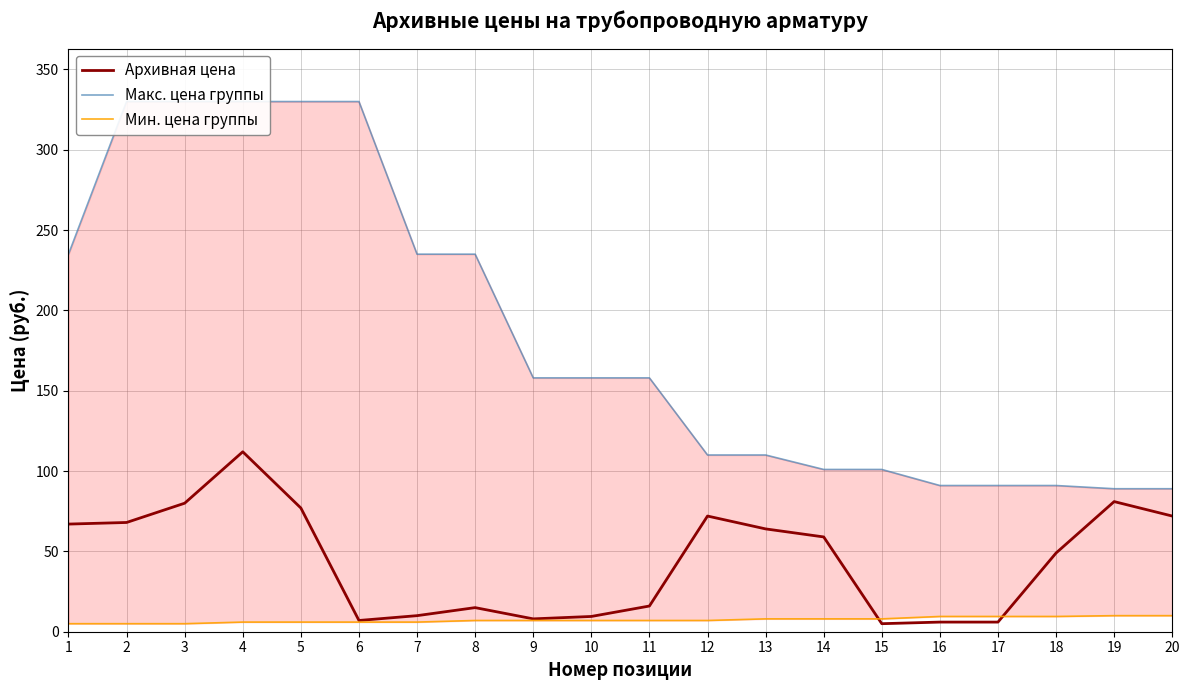

Which series has the widest spread of values?

Макс. цена группы